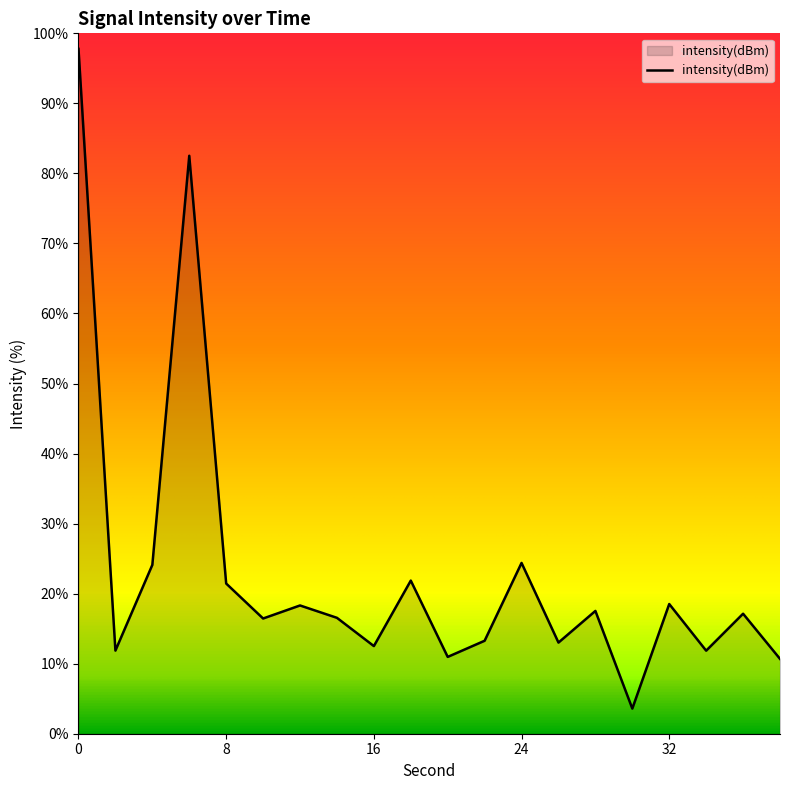

What is the difference between the maximum and minimum values?

94.2